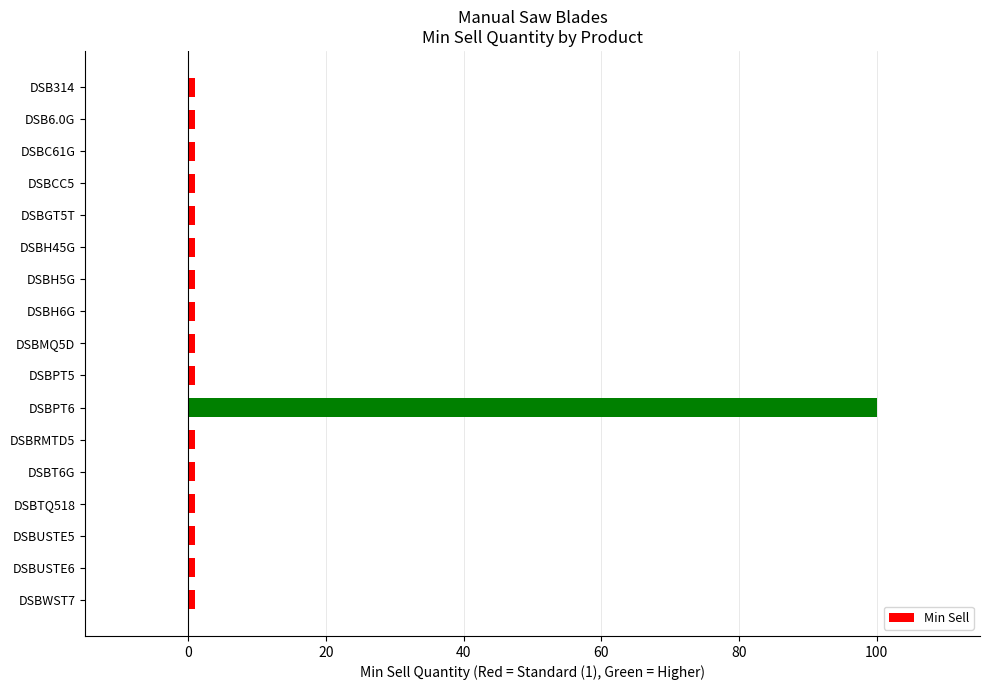

What is the label of the 13th bar from the bottom?

DSBGT5T